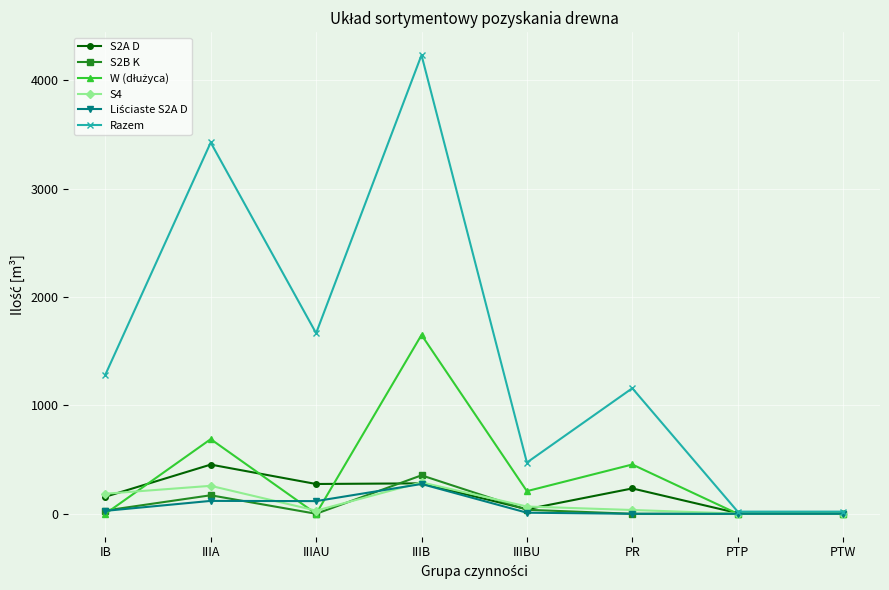

Which series changed the most between IB and IIIBU?

Razem